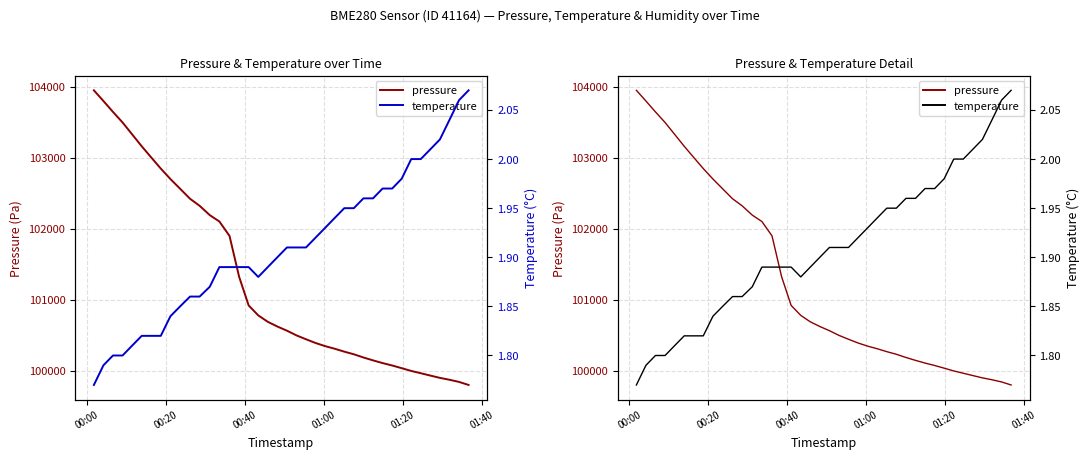

How many lines are shown in the chart?

2